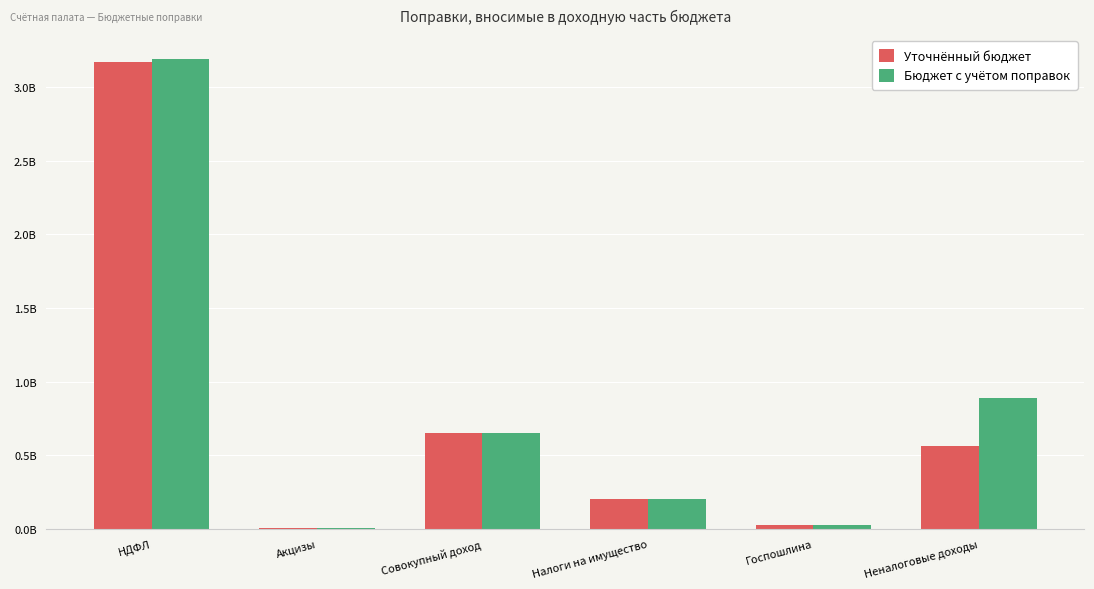

Reading left to right, extract all data points from this chart.

Уточнённый бюджет: НДФЛ=3167941800	Акцизы=8192400	Совокупный доход=653327200	Налоги на имущество=204441400	Госпошлина=24443100	Неналоговые доходы=559847844
Бюджет с учётом поправок: НДФЛ=3191941800	Акцизы=8192400	Совокупный доход=653327200	Налоги на имущество=204441400	Госпошлина=24443100	Неналоговые доходы=888858534